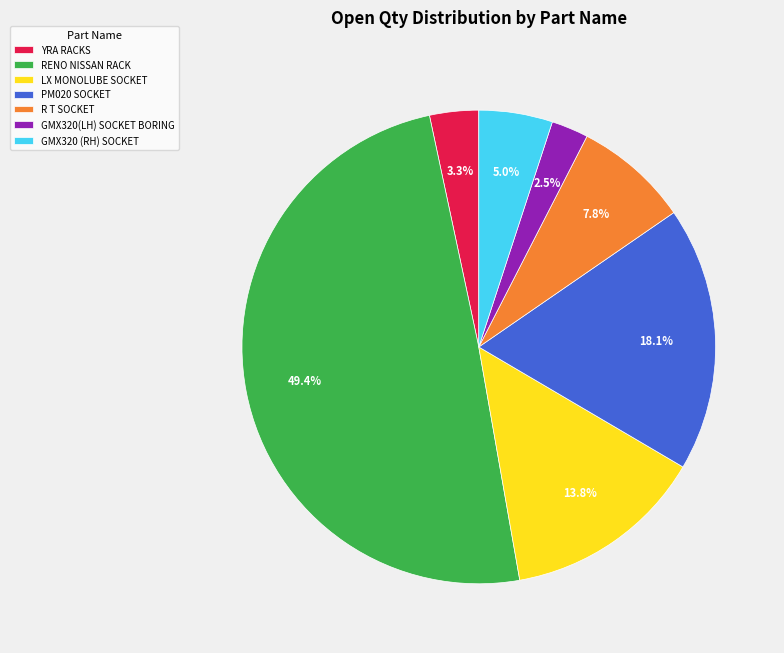

Which category has the biggest portion of the pie?

RENO NISSAN RACK